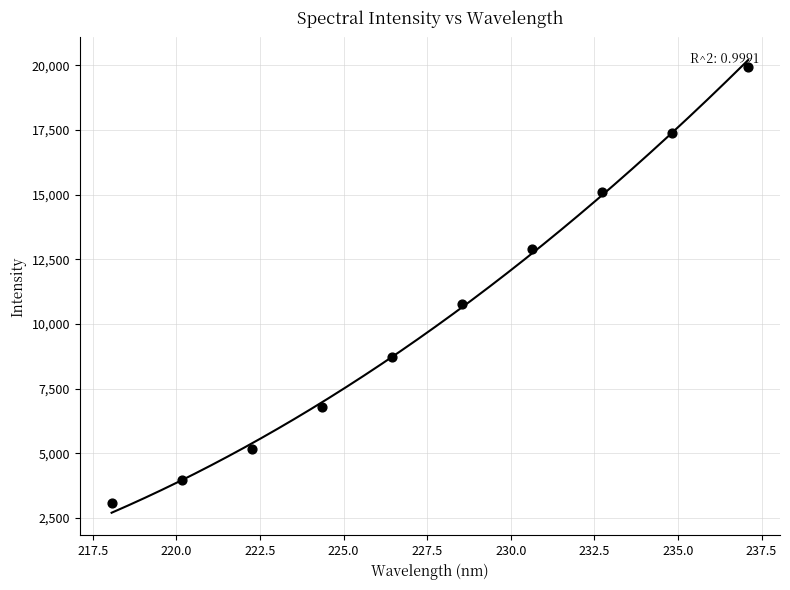

What is the average X value?

227.5